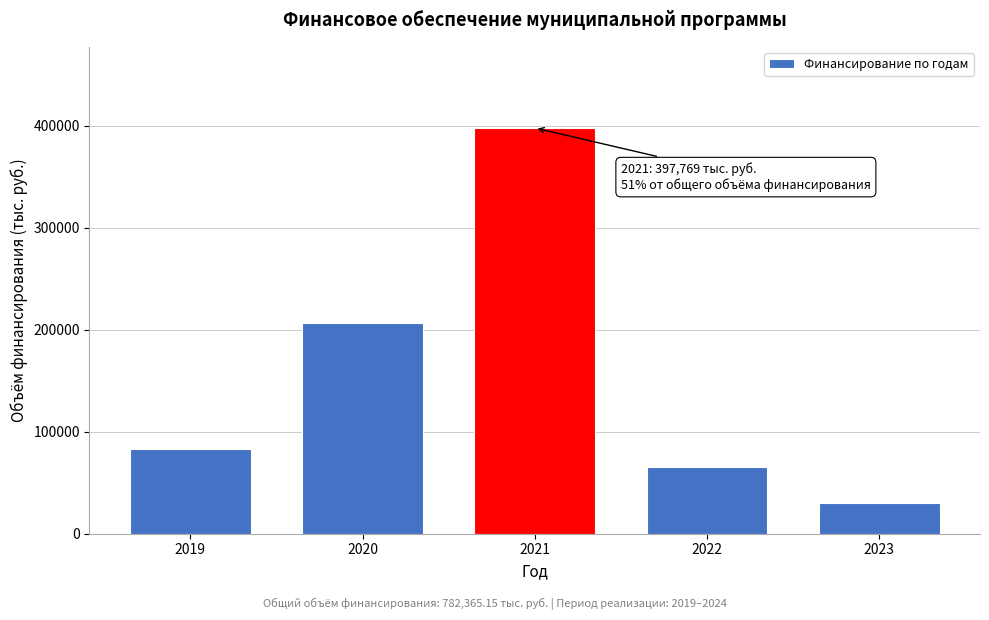

Reading left to right, transcribe all the data shown in this chart.

82755.8	206773.9	397768.9	65276.7	29790.0